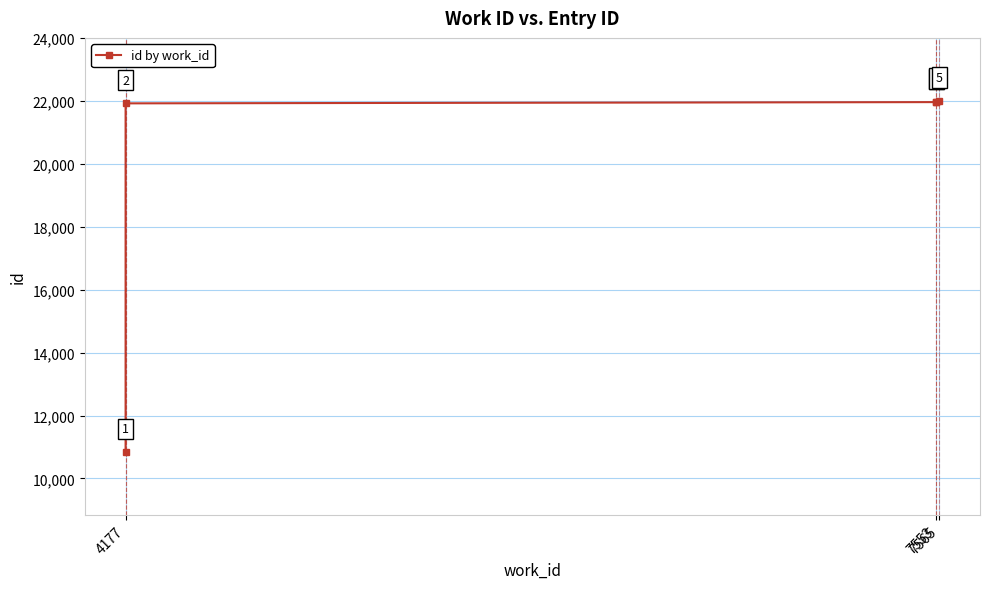

Does the chart display data point markers on the line(s)?

Yes